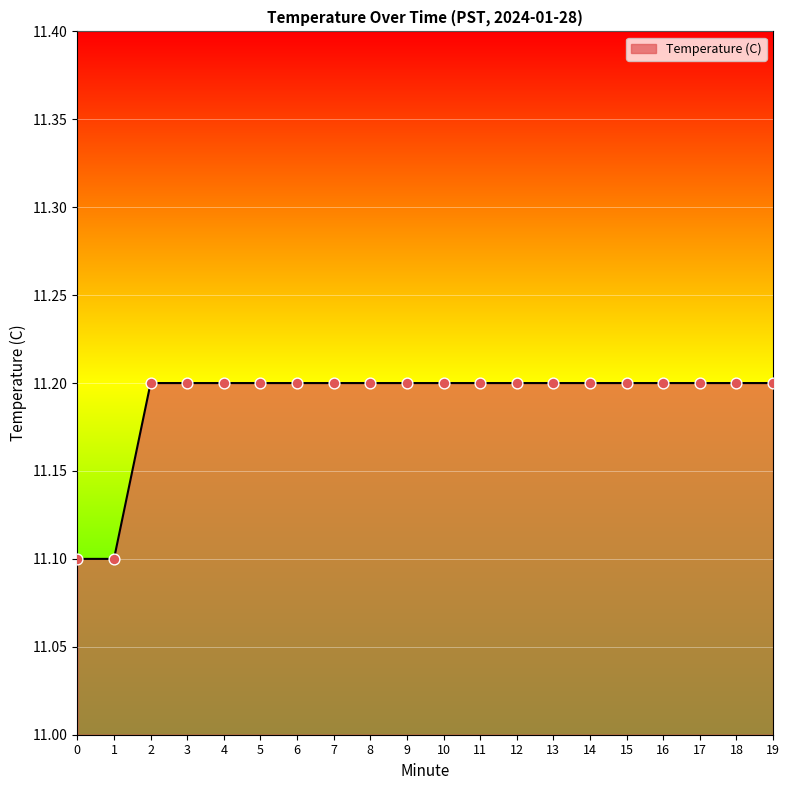

Approximately how many times larger is the value at 12 compared to 15?

1.0